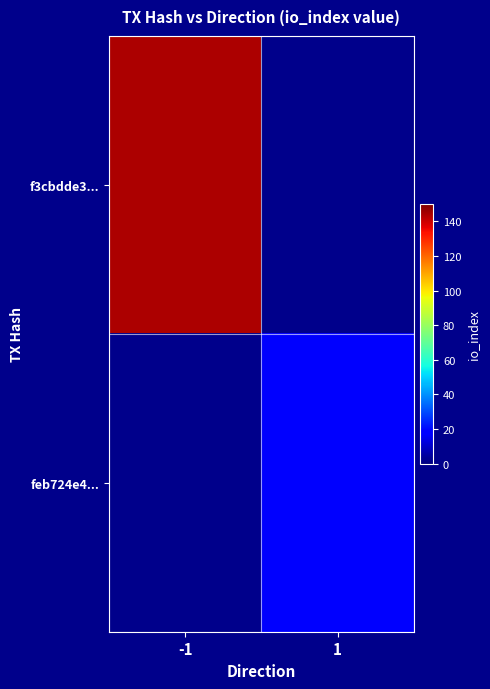

At how many categories does at least one series exceed 55?

1